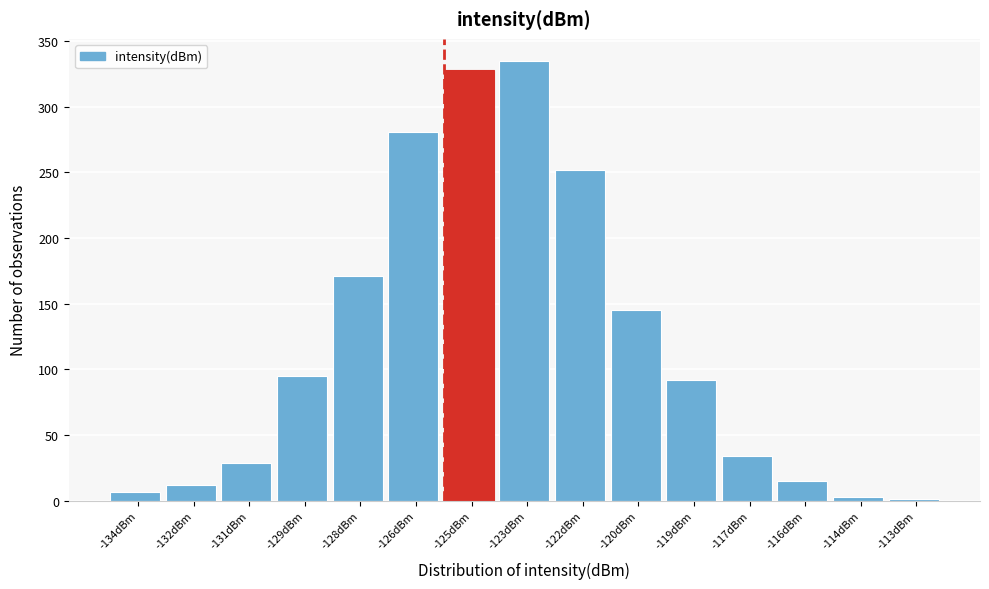

Approximately how many times larger is the value at -120dBm compared to -122dBm?

0.6